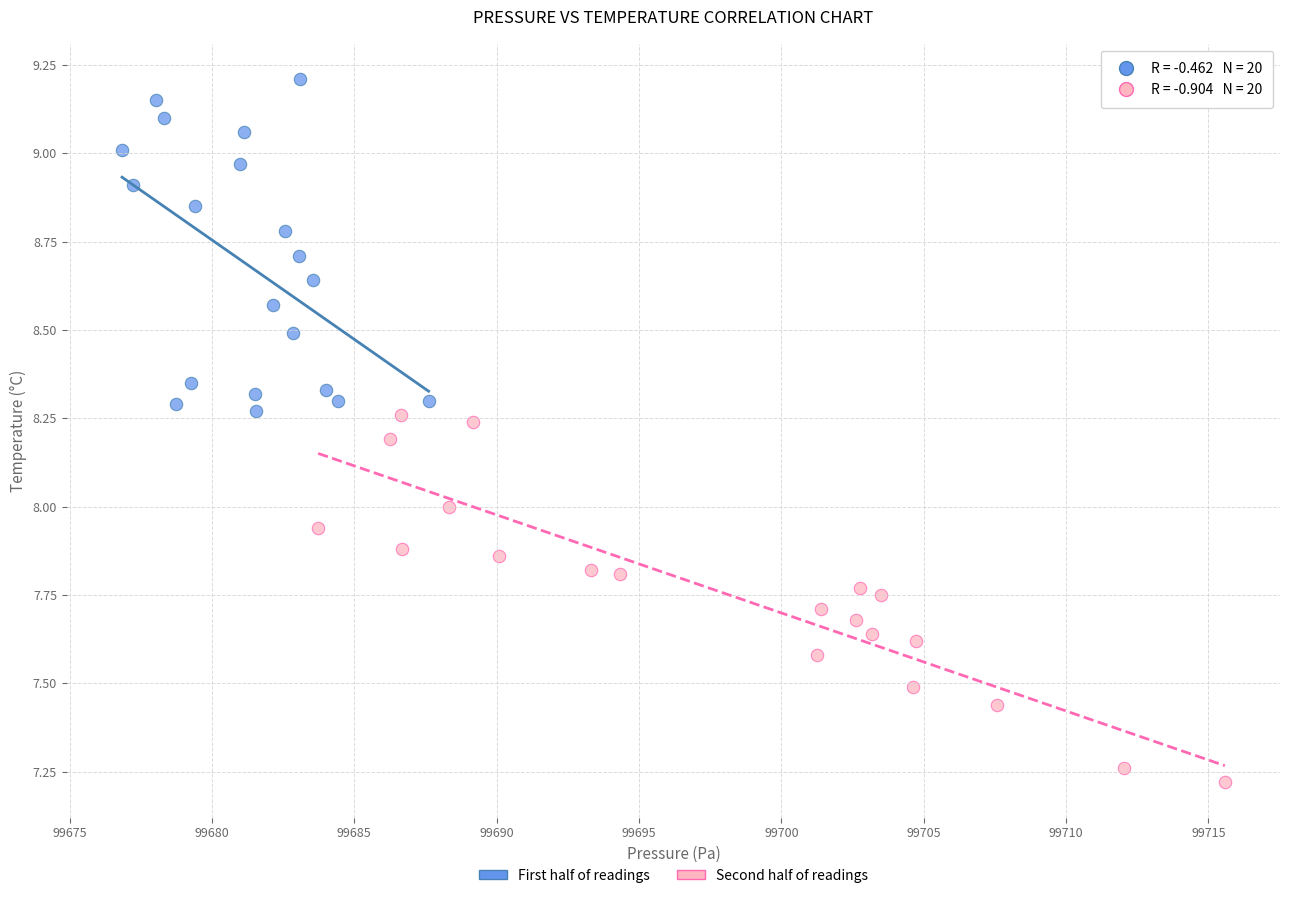

Which series contains the highest Y value?

First half of readings